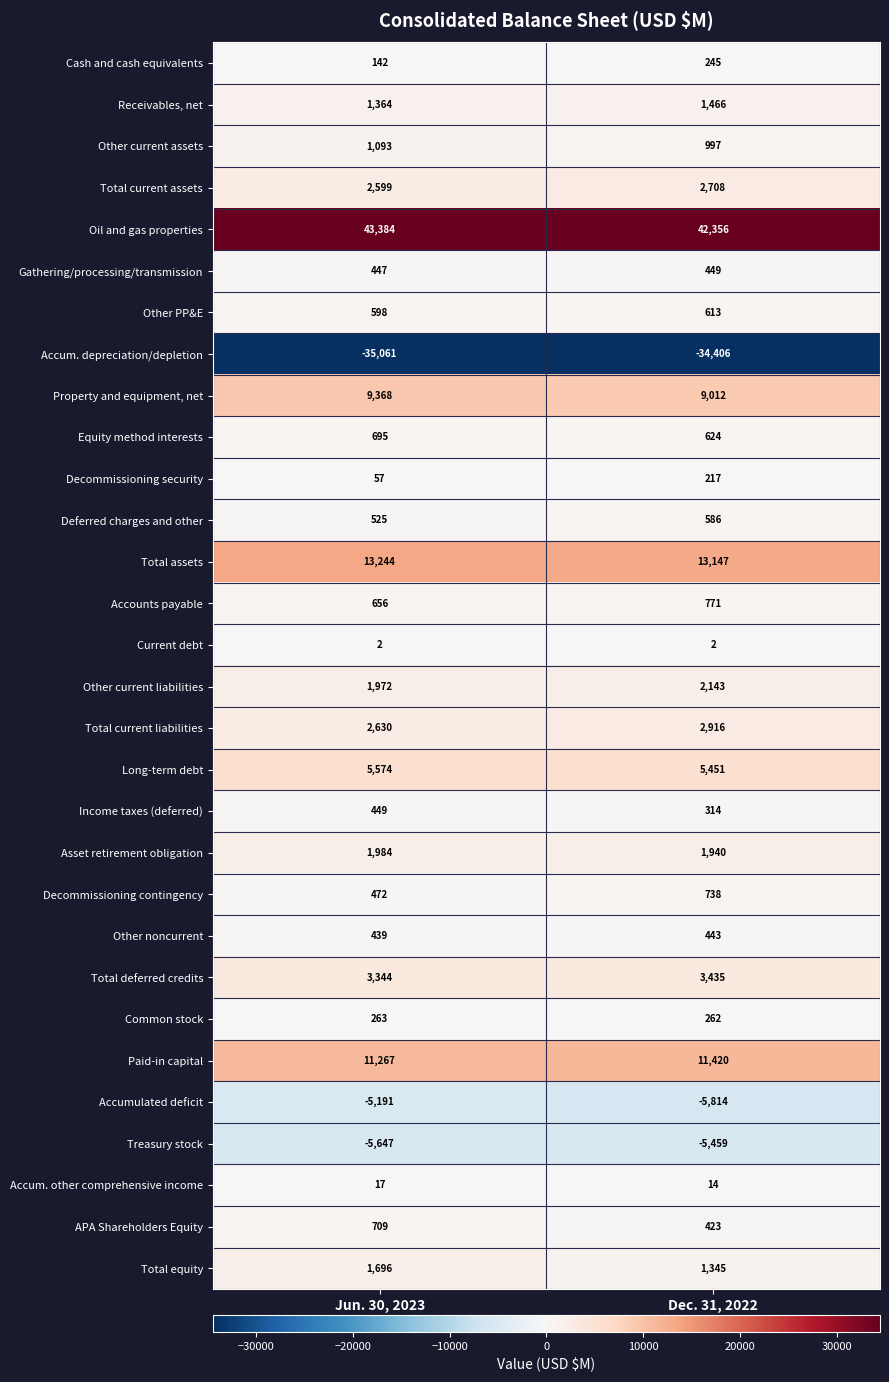

What is the spread (max minus min) of values at Dec. 31, 2022?

76762